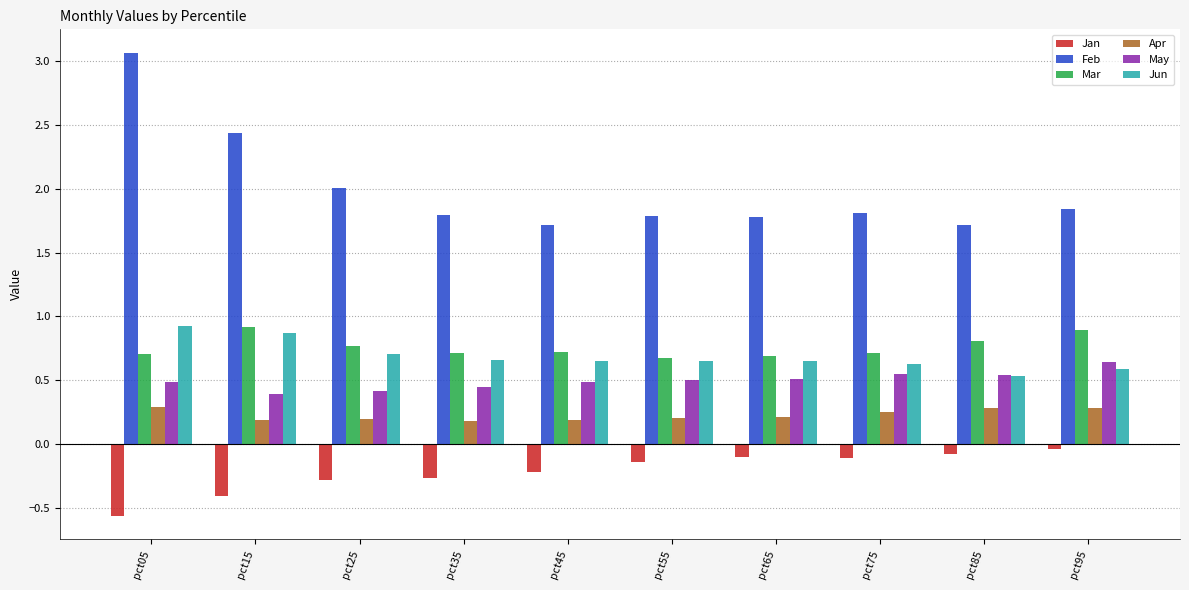

How many bars are there in total?

60